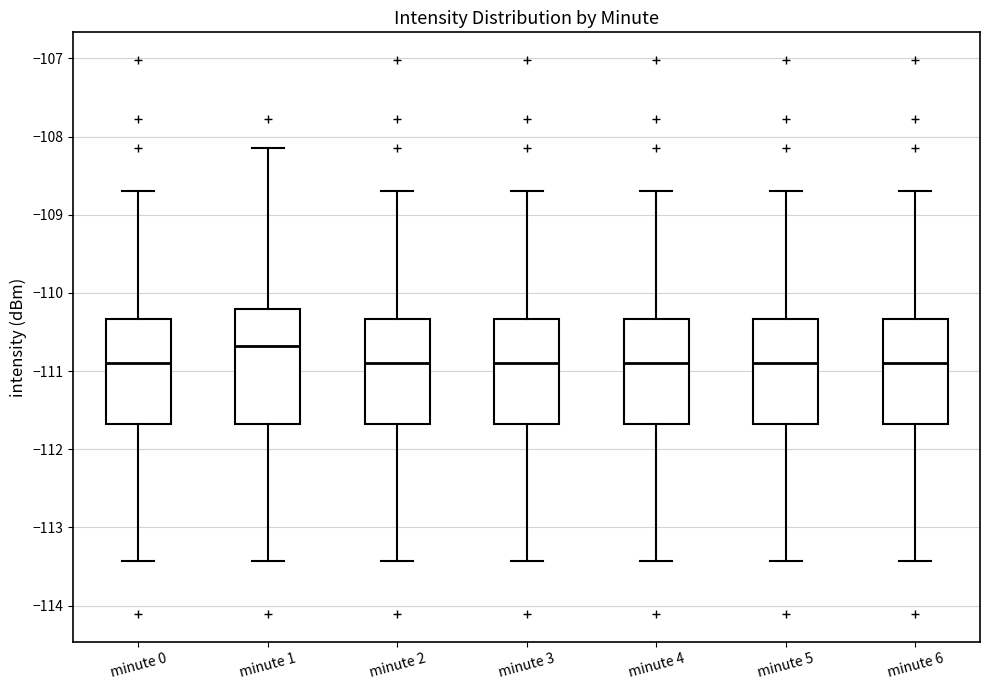

Comparing the boxes themselves (not the whiskers), which one is the tallest?

minute 1